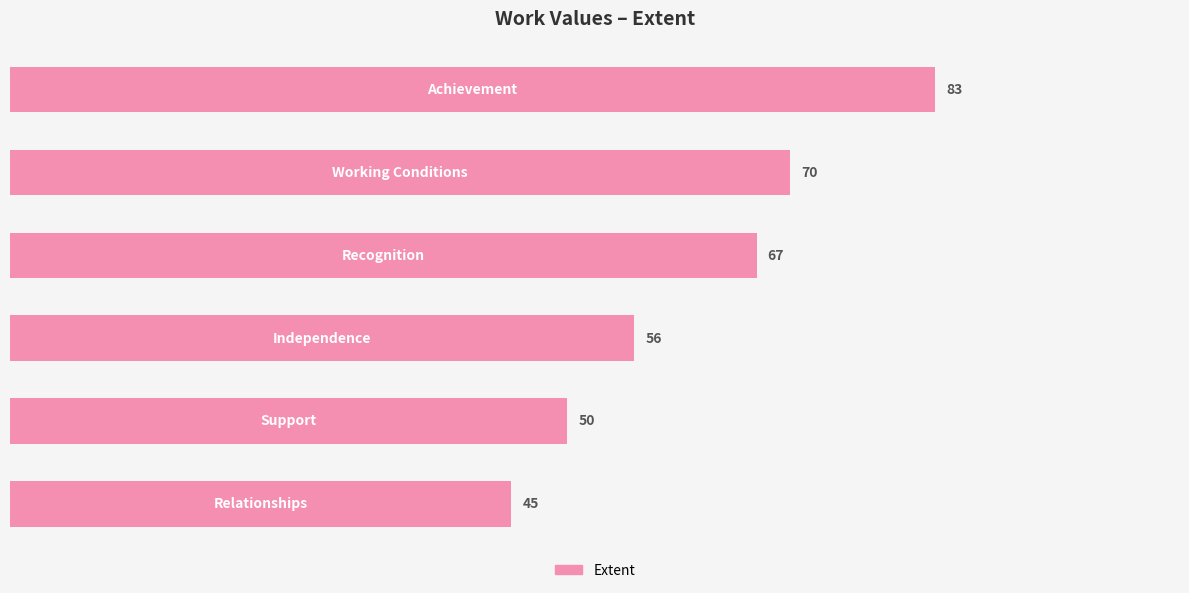

What is the difference between the second highest and minimum values?

25